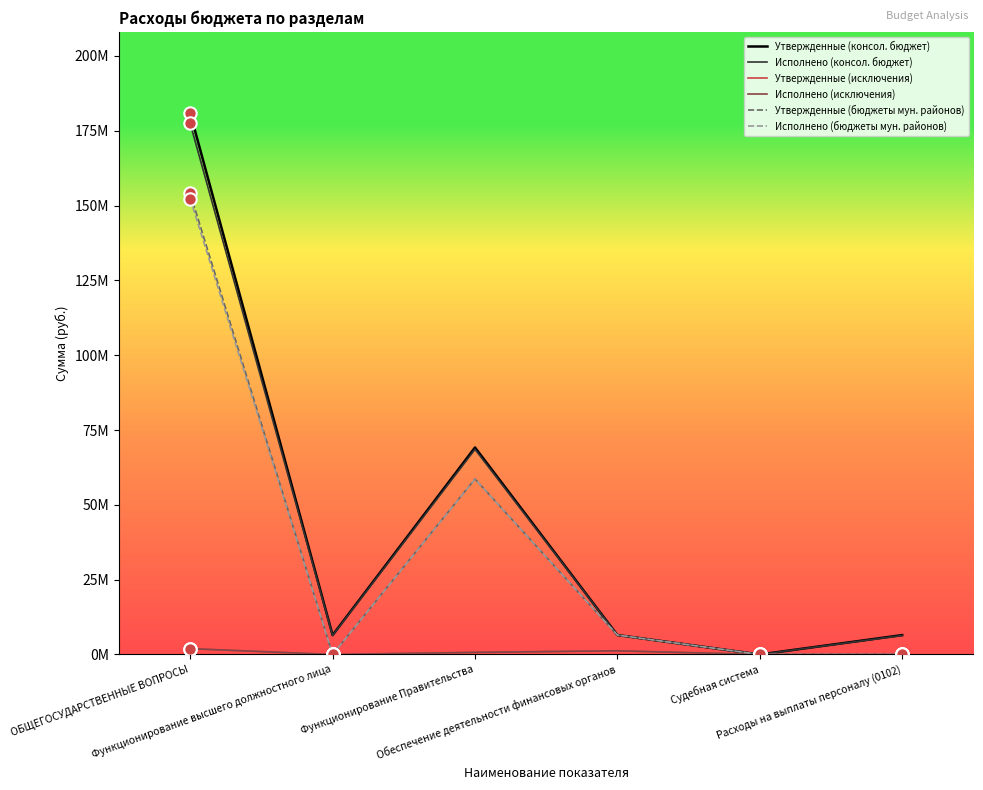

Is the value of Исполнено (бюджеты мун. районов) at Расходы на выплаты персоналу (0102) greater than the value of Исполнено (исключения) at ОБЩЕГОСУДАРСТВЕННЫЕ ВОПРОСЫ?

No